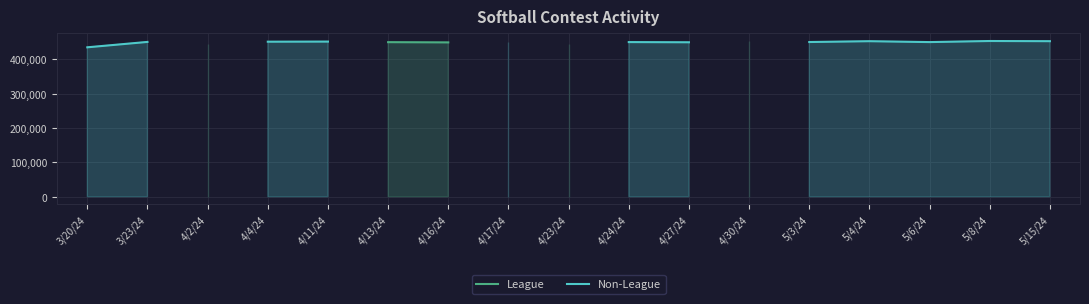

True or false: League and Non-League cross at least once.

False